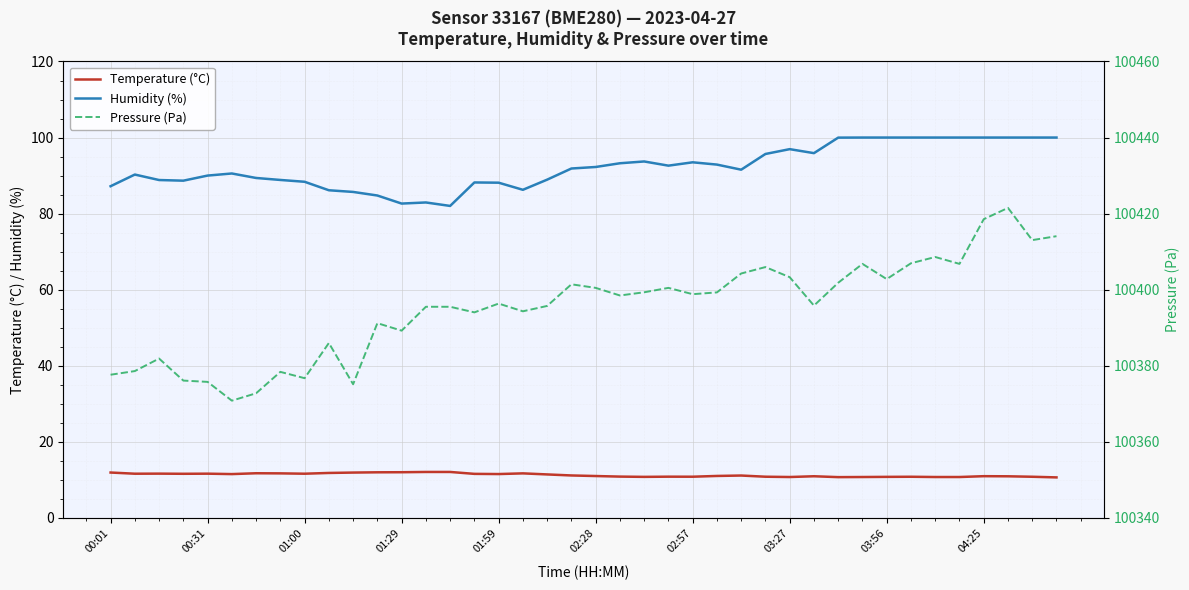

Which series has the widest spread of values?

Pressure (Pa)